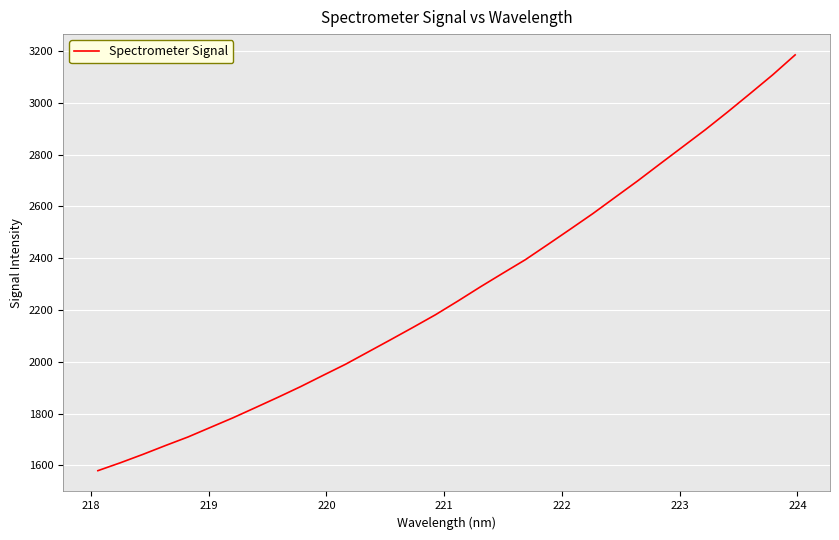

What is the smallest value displayed?

1579.3